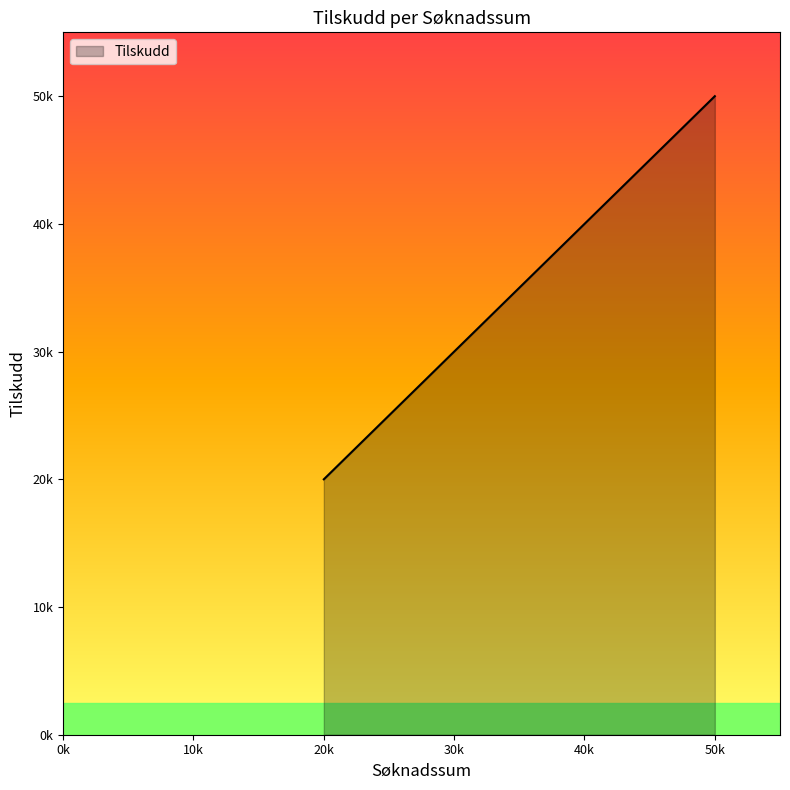

How many values are below 50000?

7